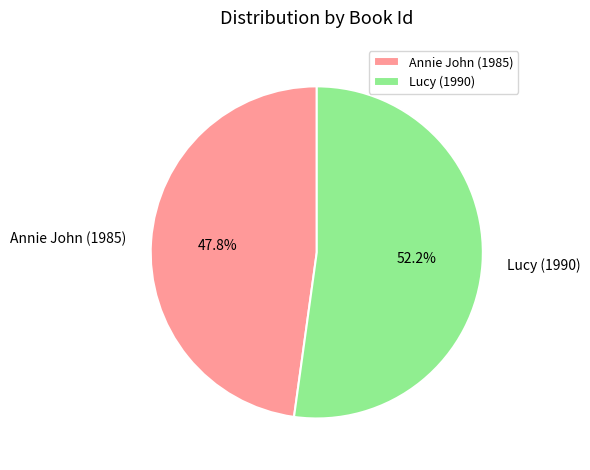

To the nearest percent, what is the average slice percentage?

50%